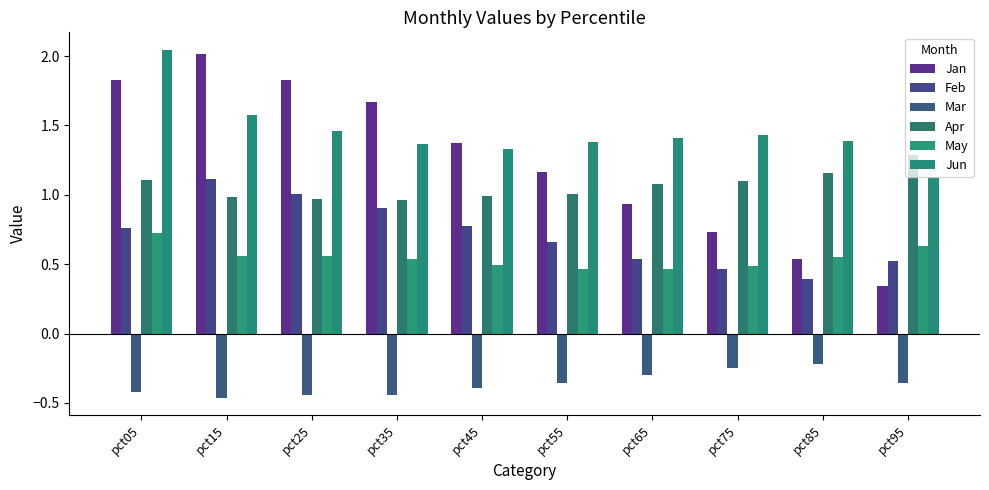

What are all the series names shown in the legend?

Jan, Feb, Mar, Apr, May, Jun